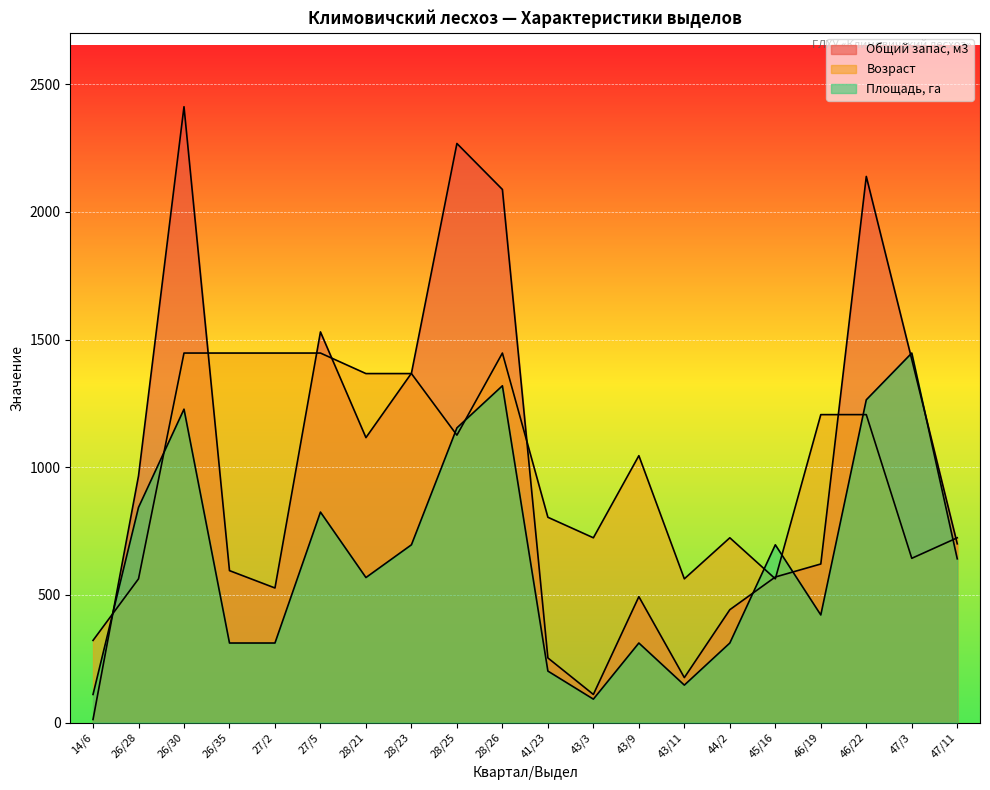

The value of Общий запас, м3 at 28/21 is 661.6. True or false?

False